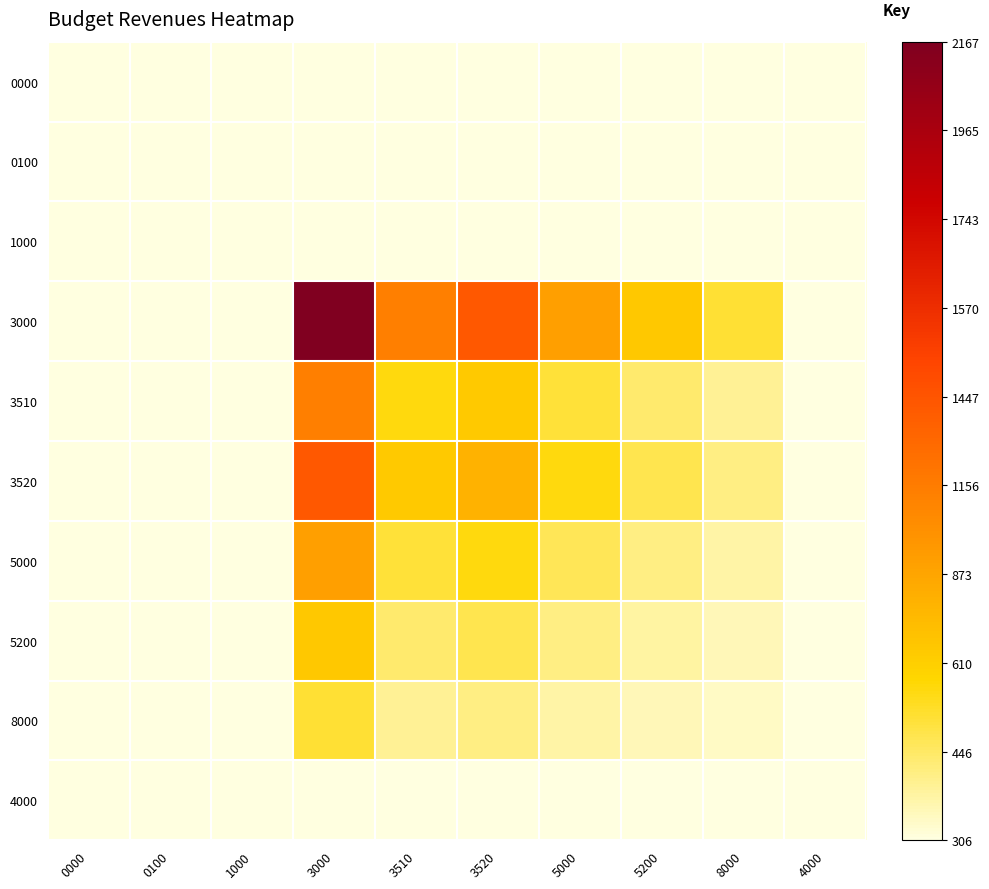

How many distinct data groups are displayed?

10